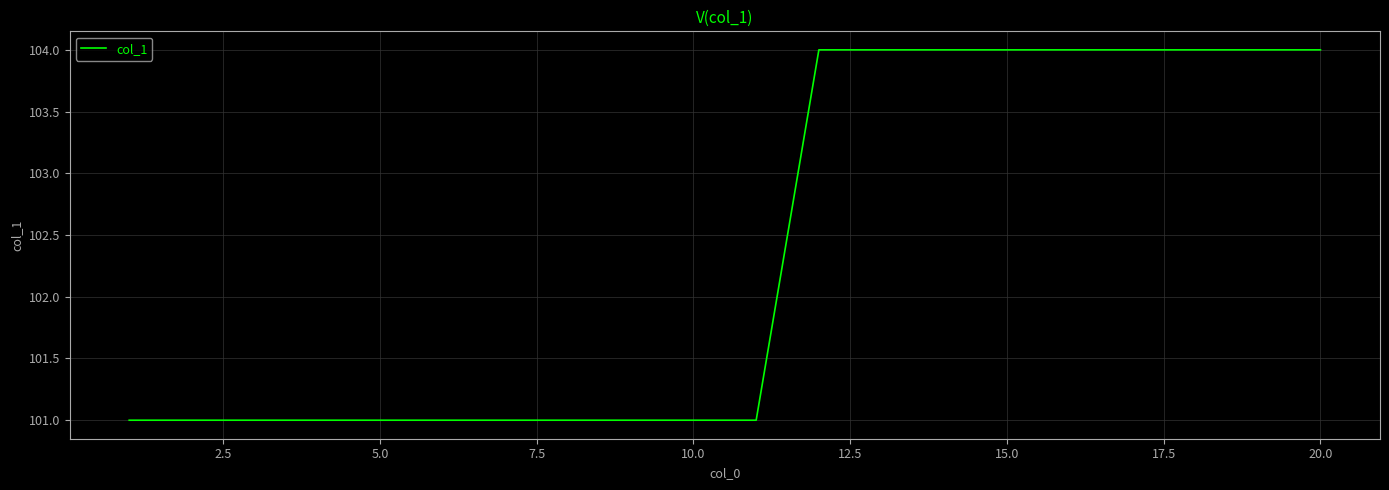

What is the minimum value shown in the chart?

101